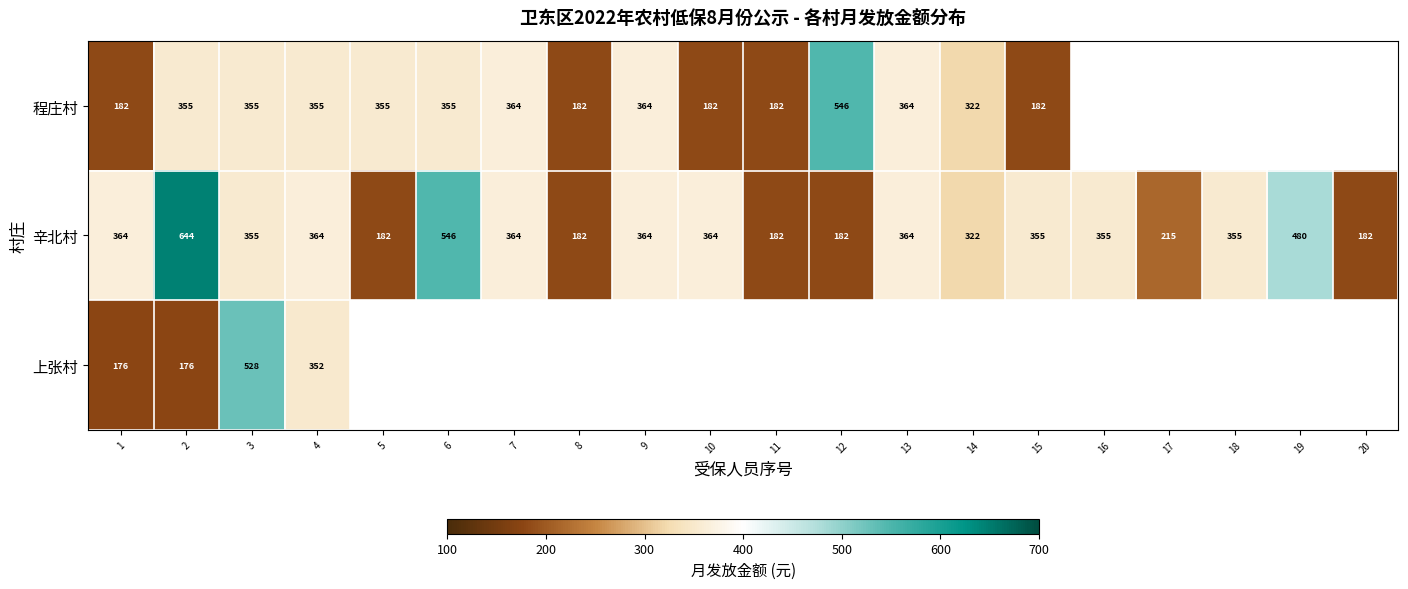

What is the difference between the maximum and minimum values in the 辛北村 series?

462